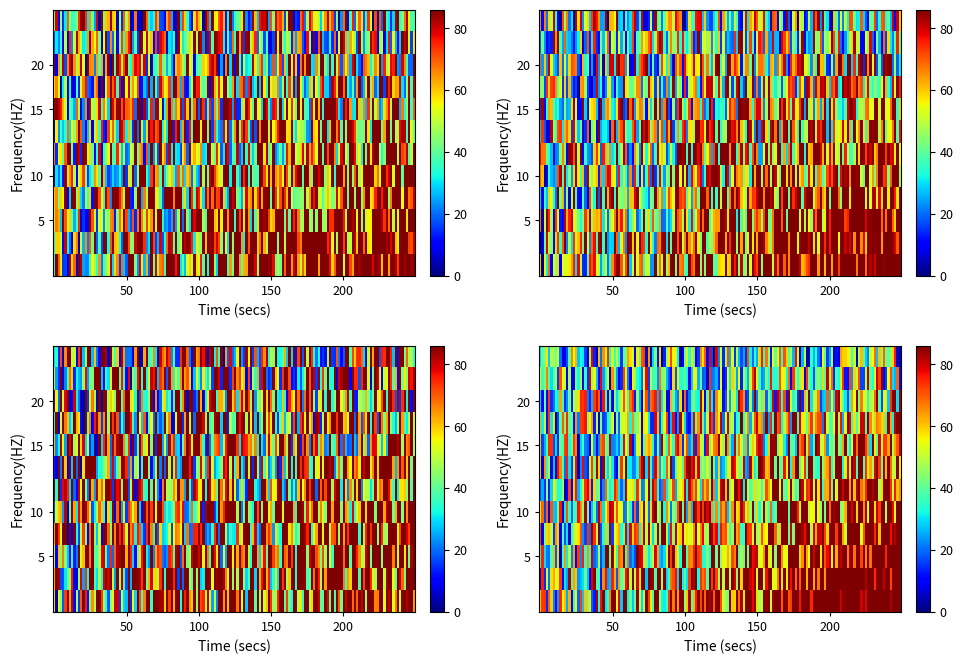

The value of ac848432 at -1 is 0. True or false?

False